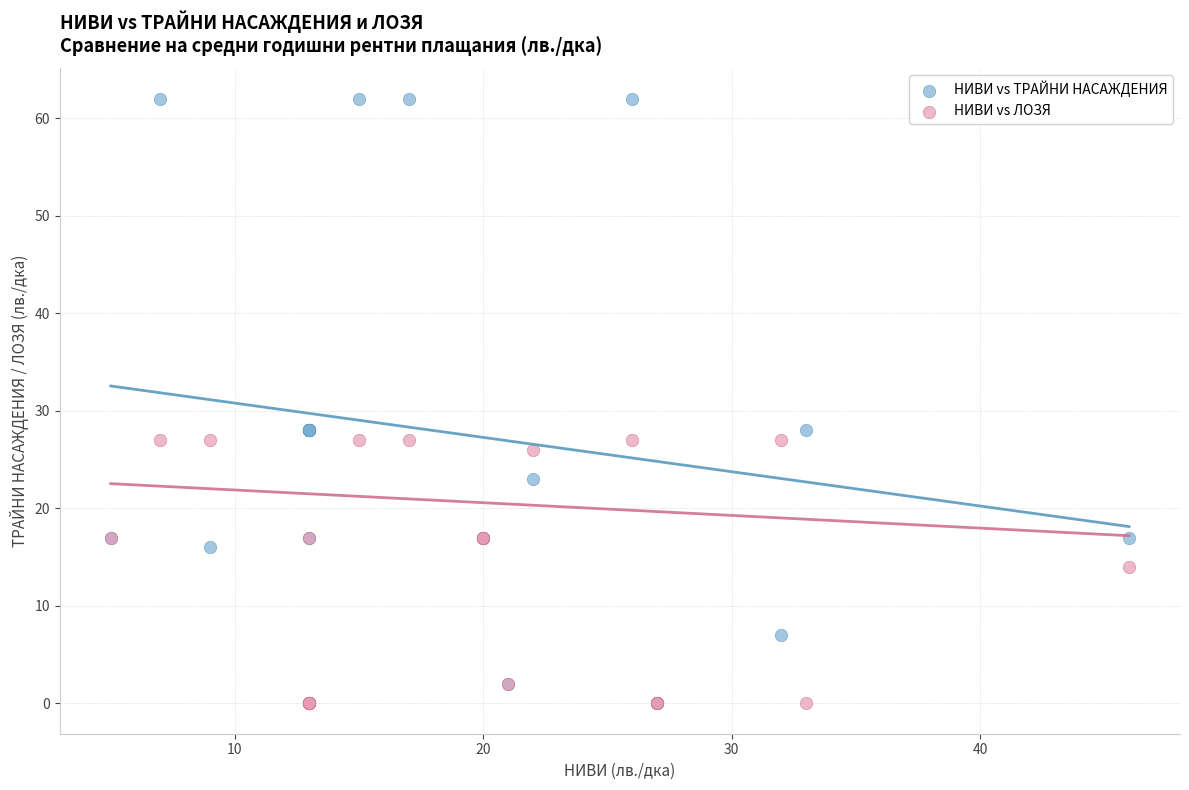

In the НИВИ vs ЛОЗЯ series, what Y value is closest to 13?

14